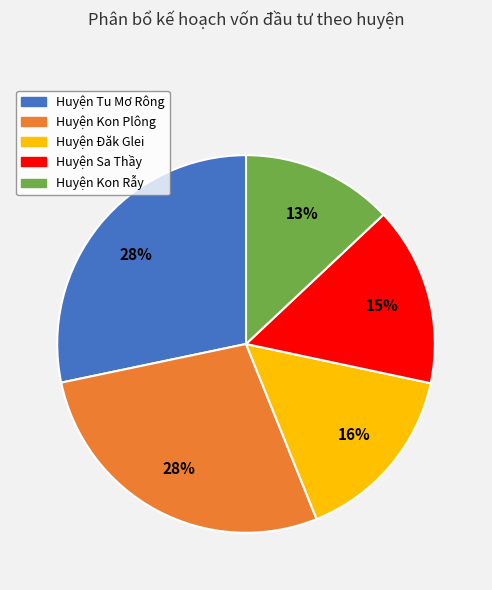

To the nearest percent, what is the combined percentage of Huyện Kon Rẫy and Huyện Kon Plông?

41%